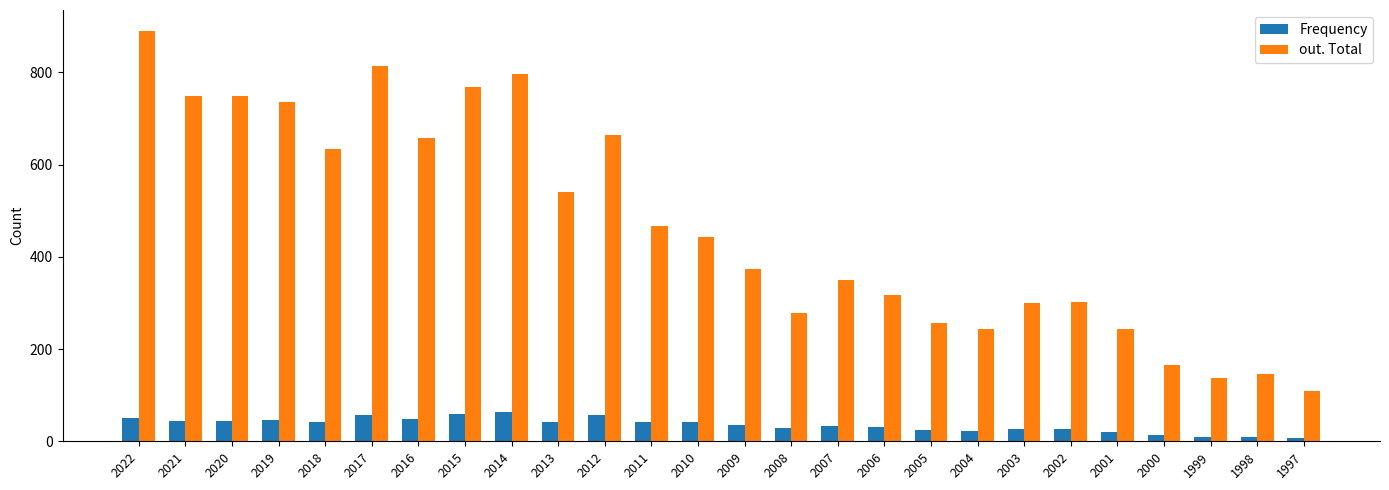

Is the value of out. Total at 2014 greater than the value of Frequency at 2014?

Yes